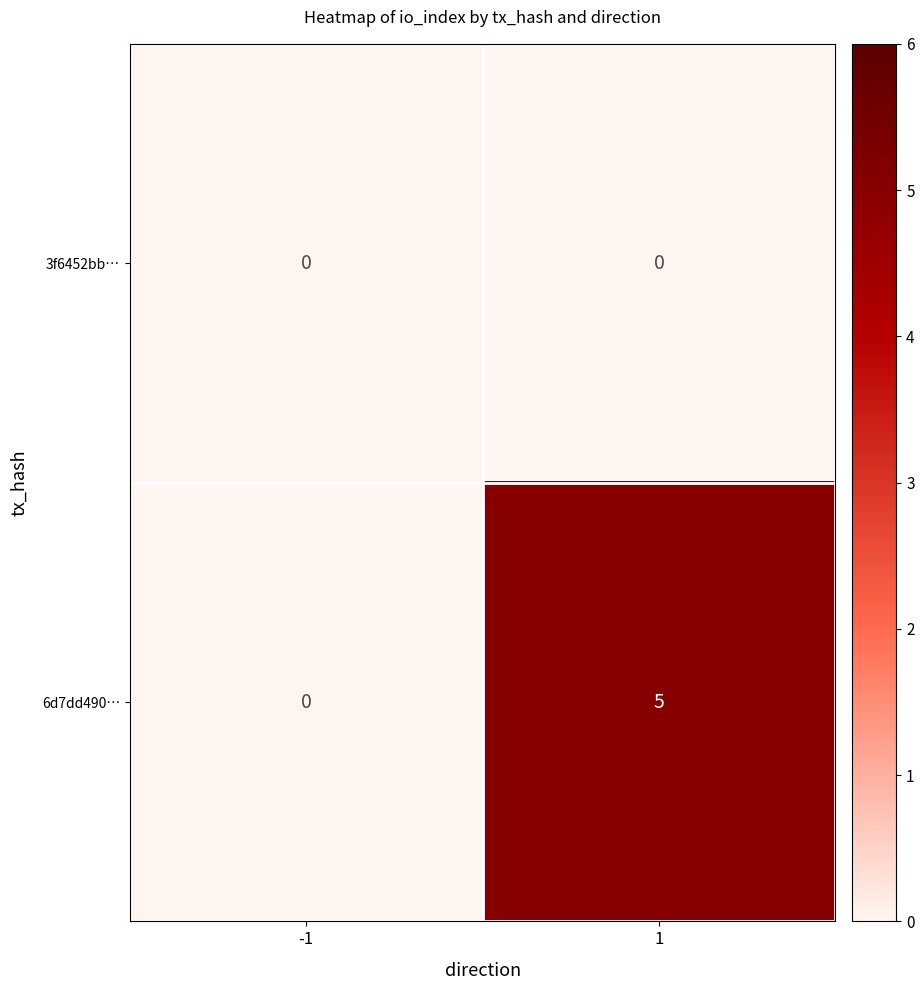

Reading left to right, transcribe all the data shown in this chart.

3f6452bb…: 0	0
6d7dd490…: 0	5